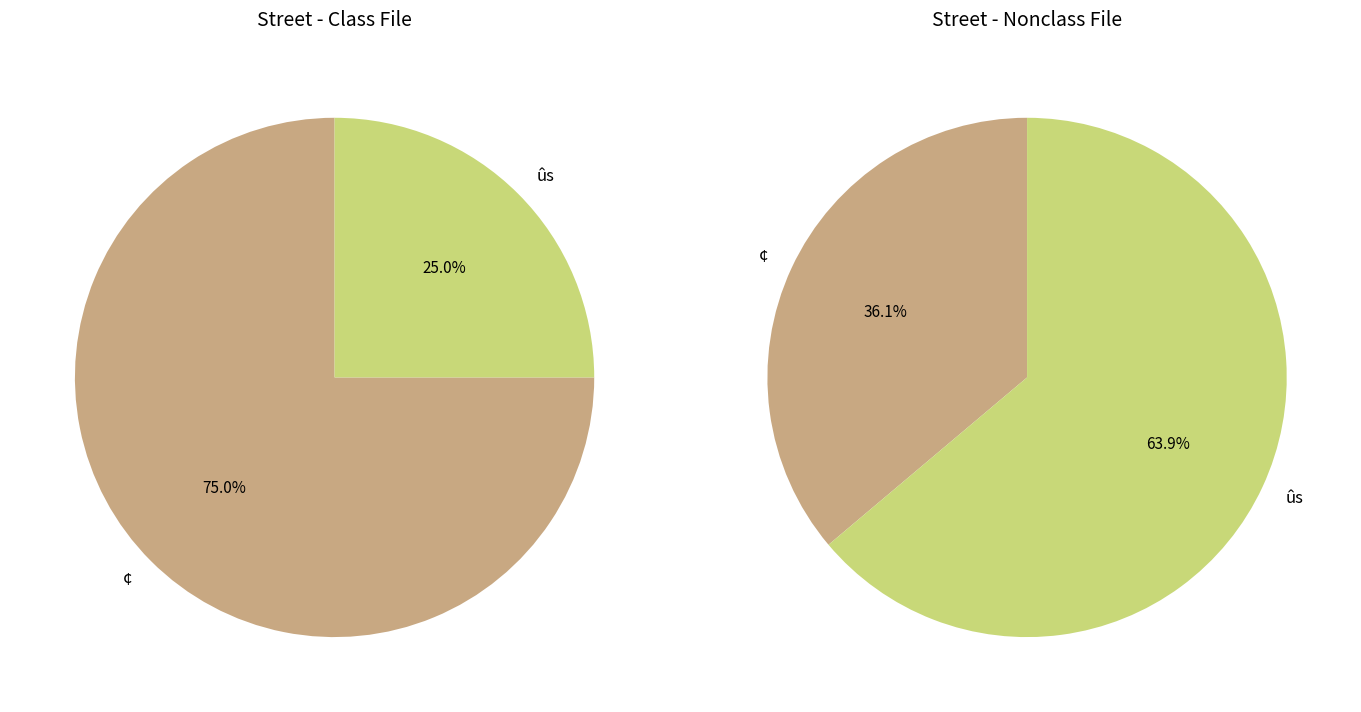

What is the smallest slice in the pie chart?

ûs